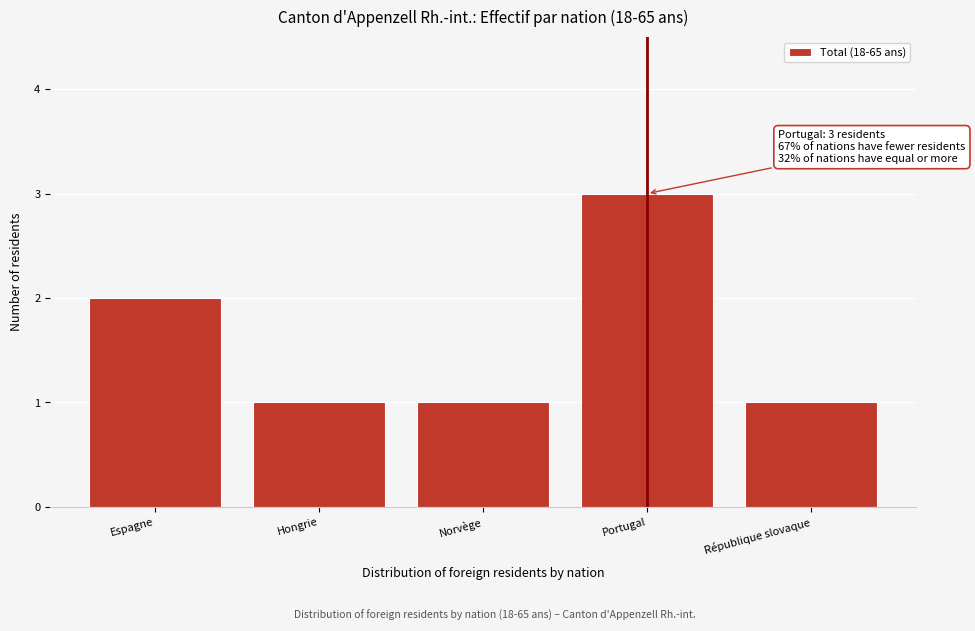

Reading right to left, extract all data points from this chart.

1	3	1	1	2